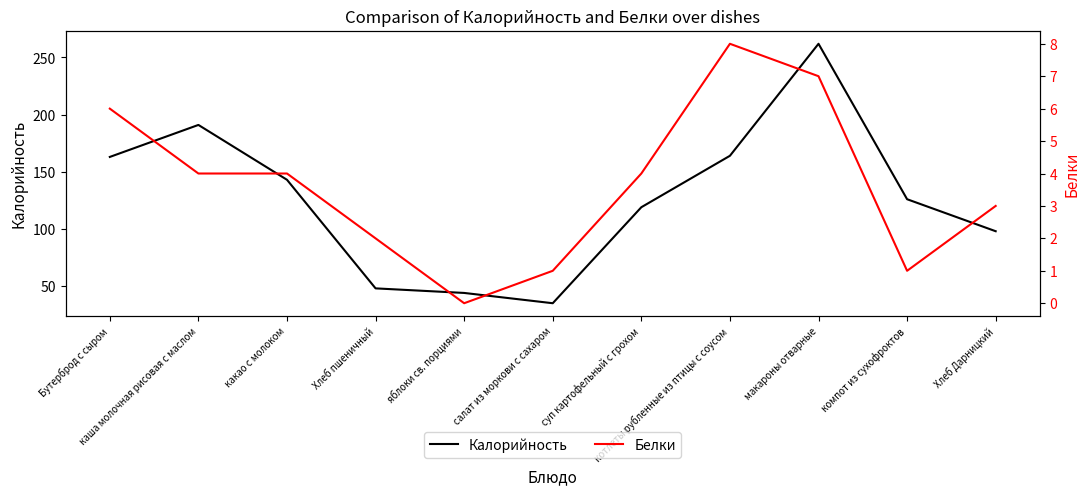

At which category does the chart reach its minimum across all series?

яблоки св. порциями